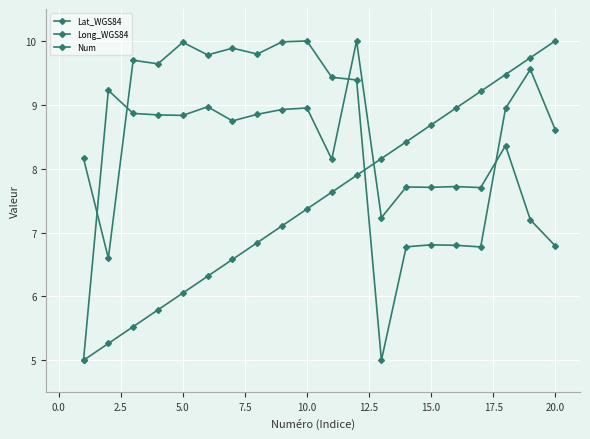

What is the difference between the maximum and minimum values in the Long_WGS84 series?

5.0